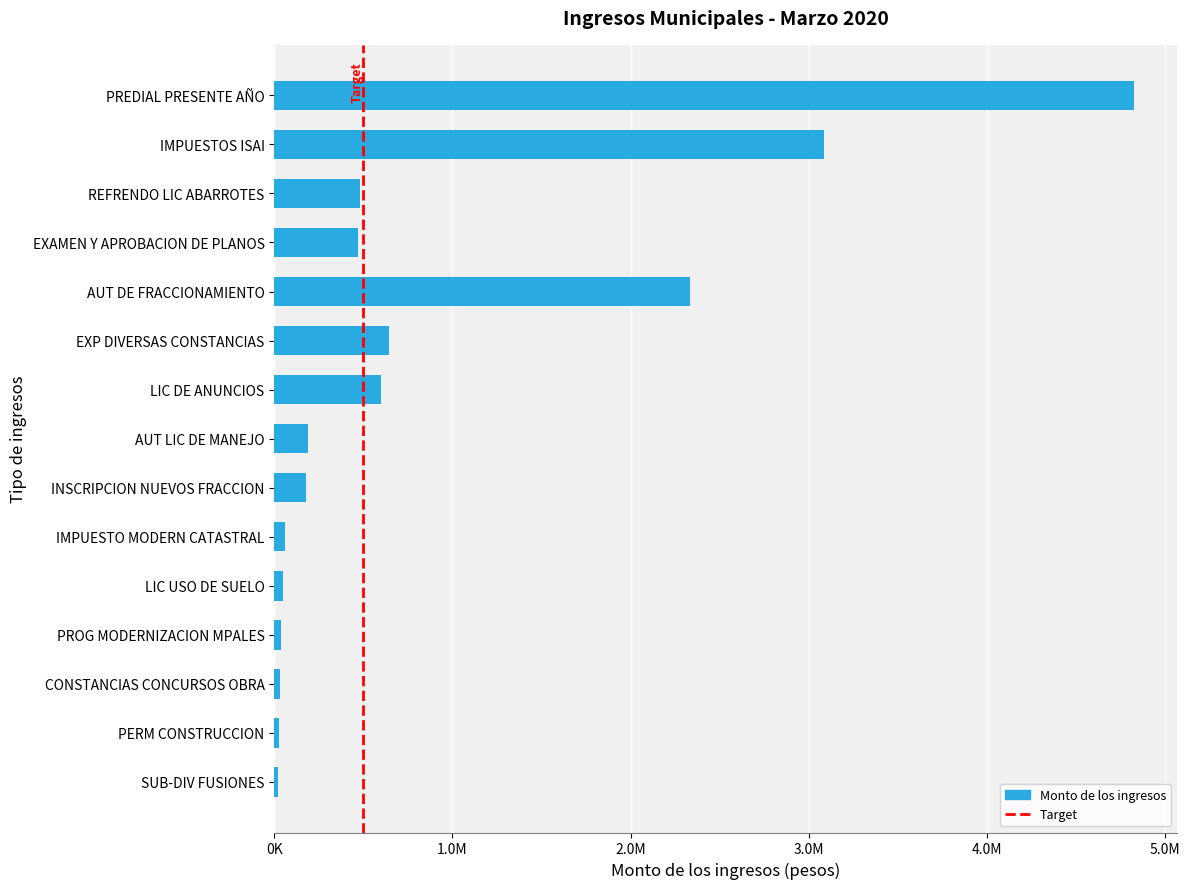

What is the minimum value shown in the chart?

18244.8